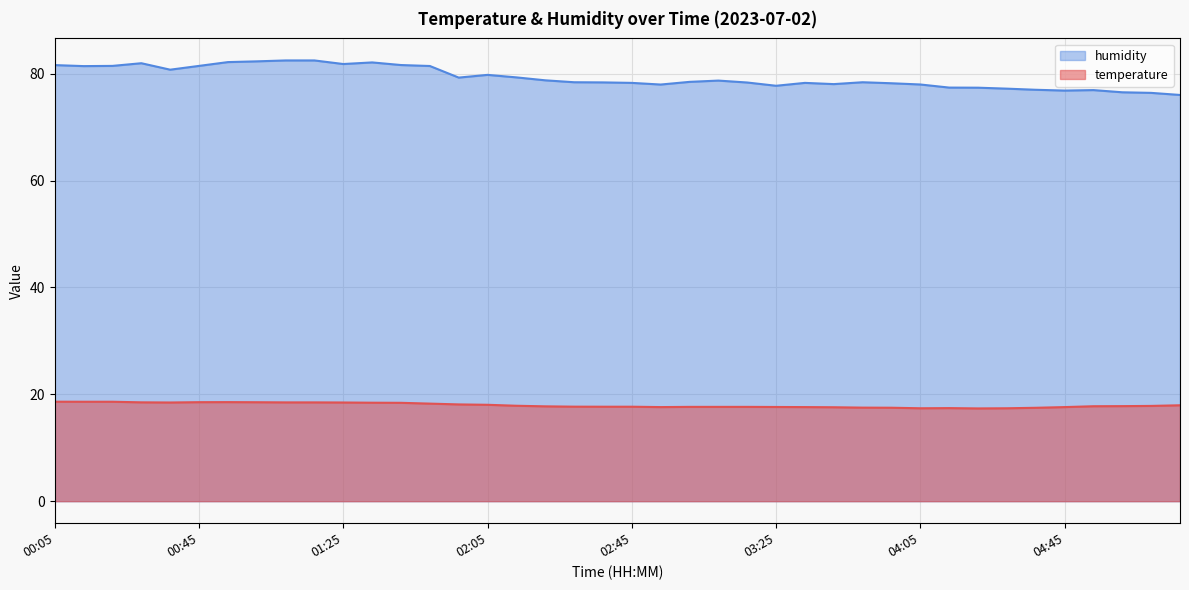

What are all the series names shown in the legend?

humidity, temperature